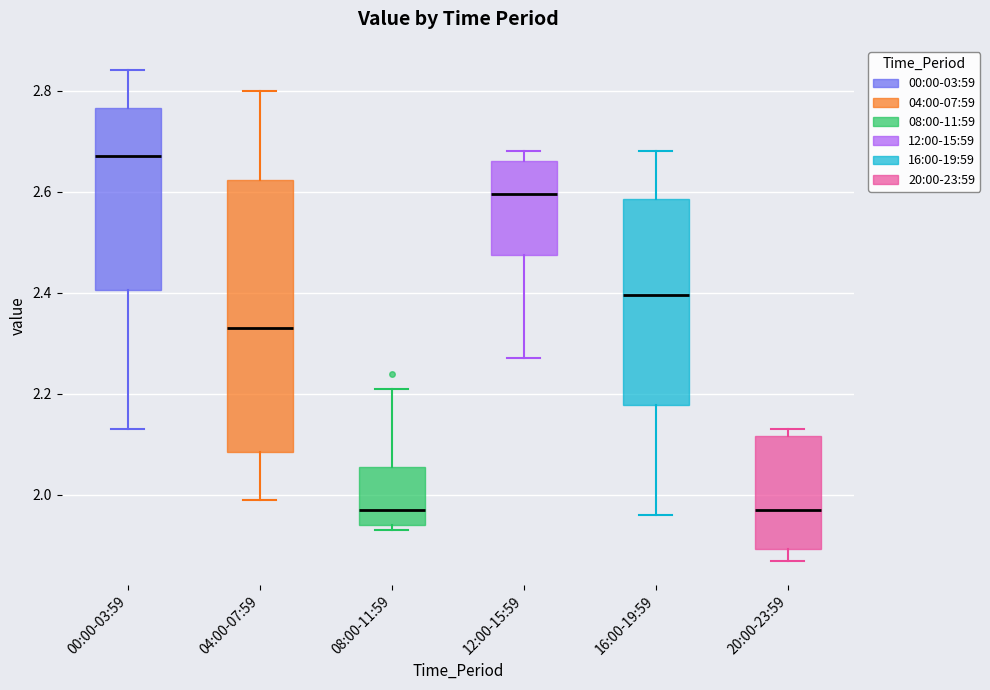

Where is the upper edge of the box for 04:00-07:59 on the y-axis? The values are not printed on the chart, so give them approximately, as read against the axis.

2.62